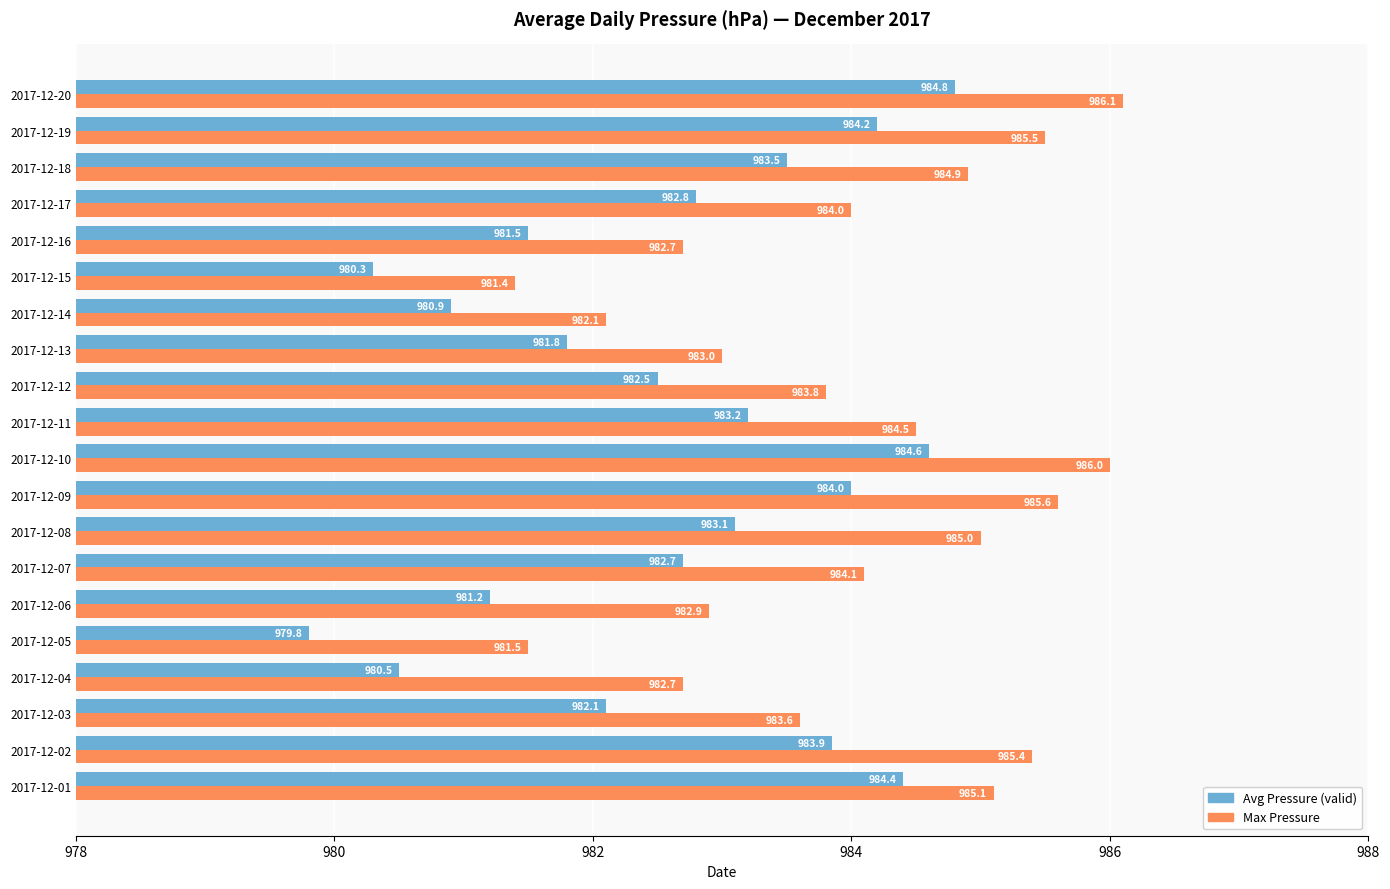

The Max Pressure series shows 1657.6 at 2017-12-06. True or false?

False